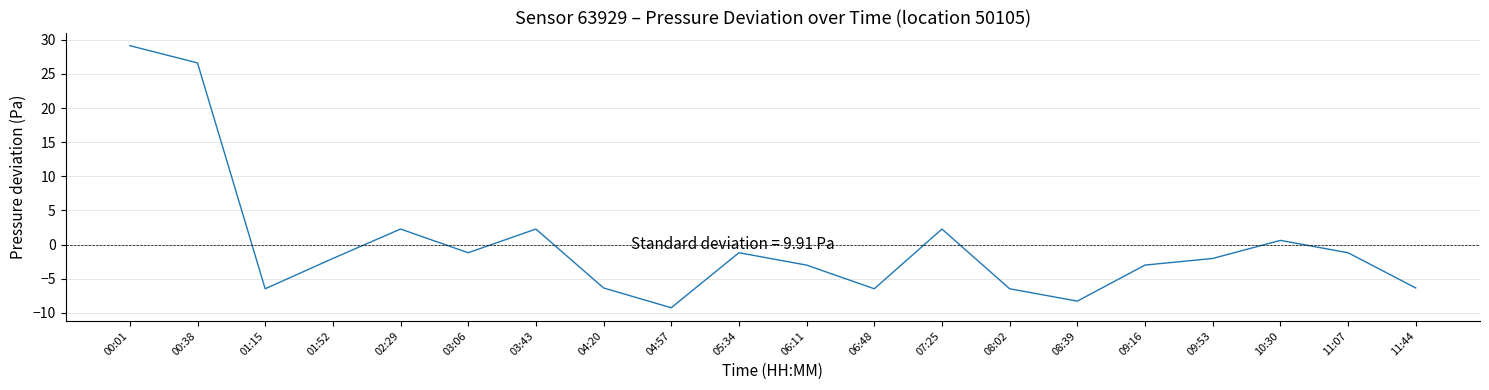

Is it true that the value at 11:07 is -1.2?

True